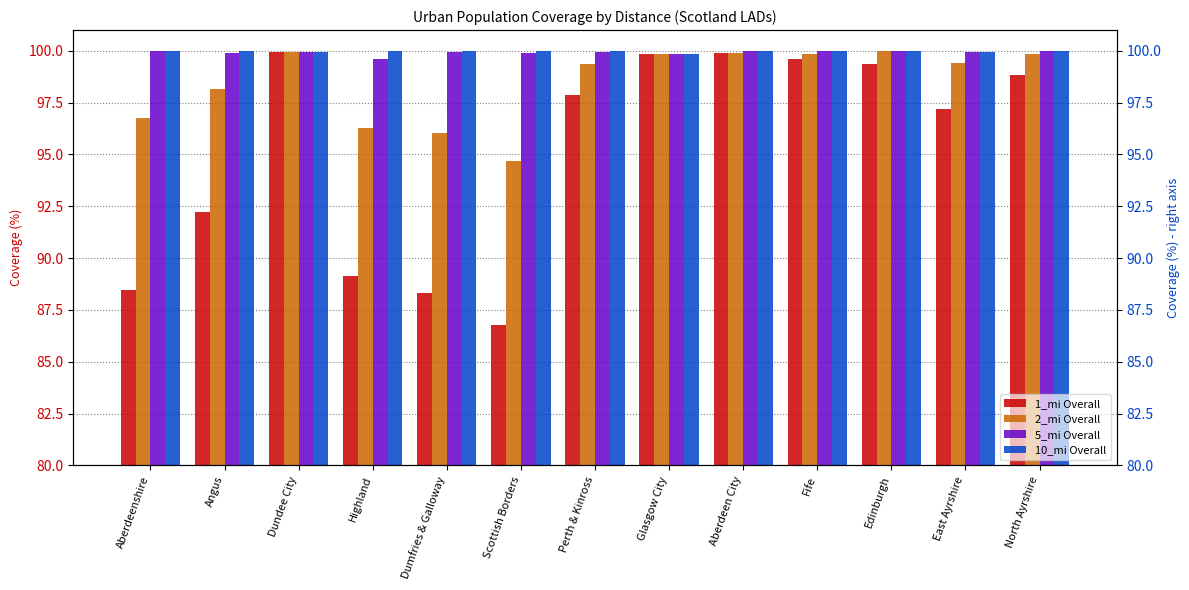

Which series has the largest total across all categories?

10_mi Overall